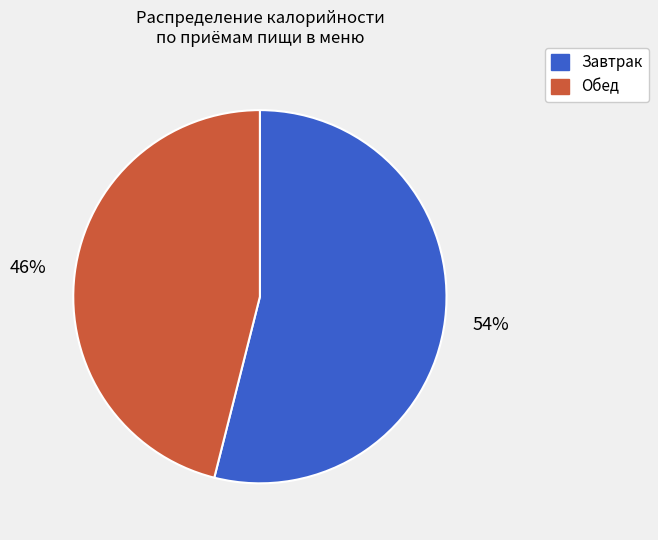

To the nearest percent, what is the difference between the largest and smallest slice percentages?

8%